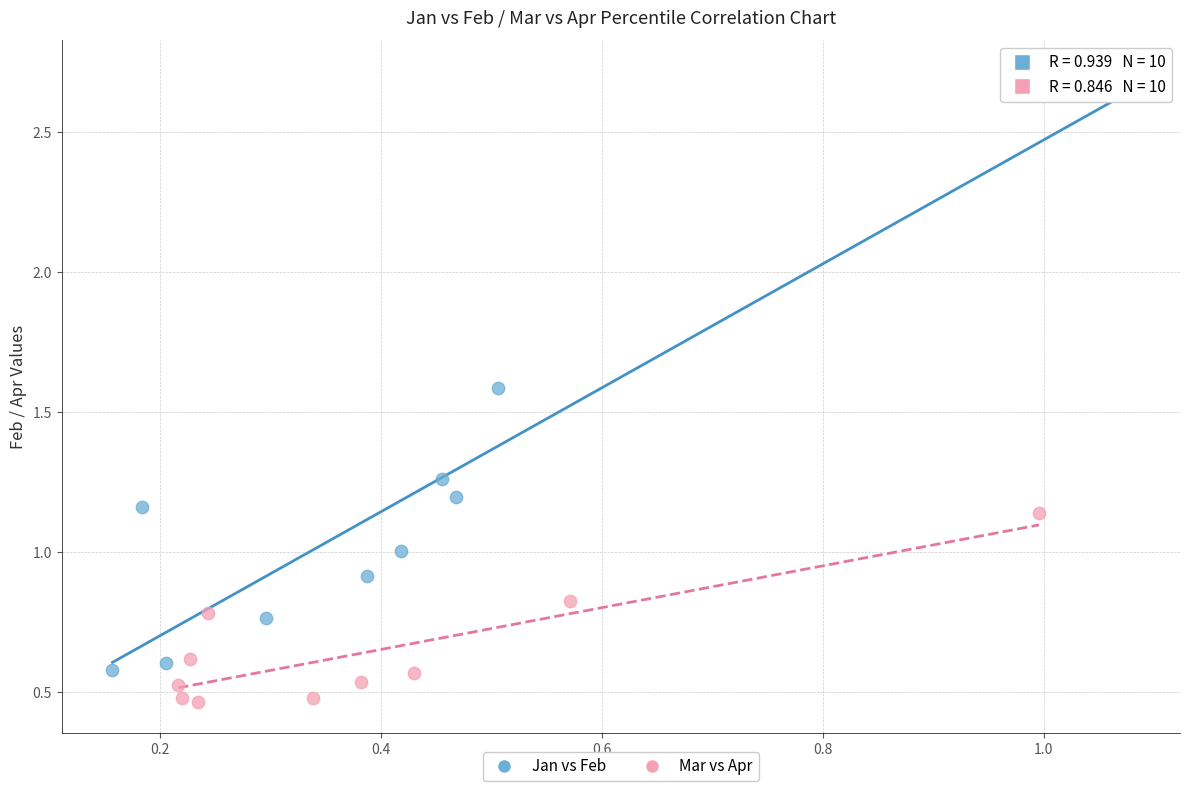

Which series reaches the maximum Y coordinate?

Jan vs Feb